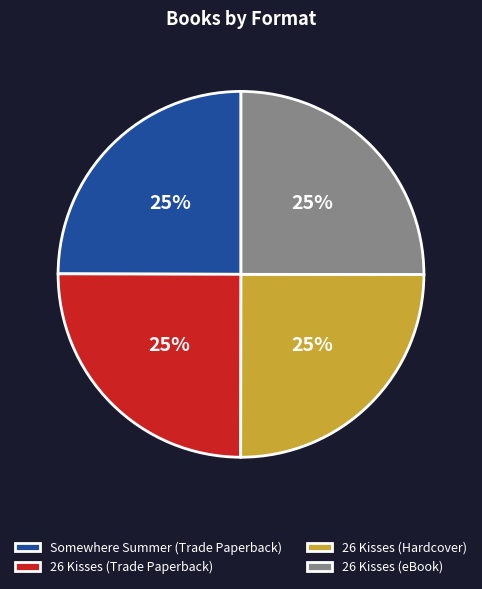

To the nearest percent, what is the average slice percentage?

25%